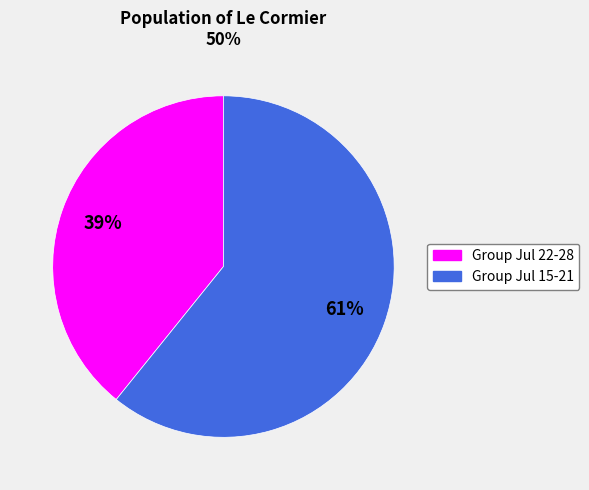

To the nearest percent, what percentage of the pie is Group Jul 22-28?

39%